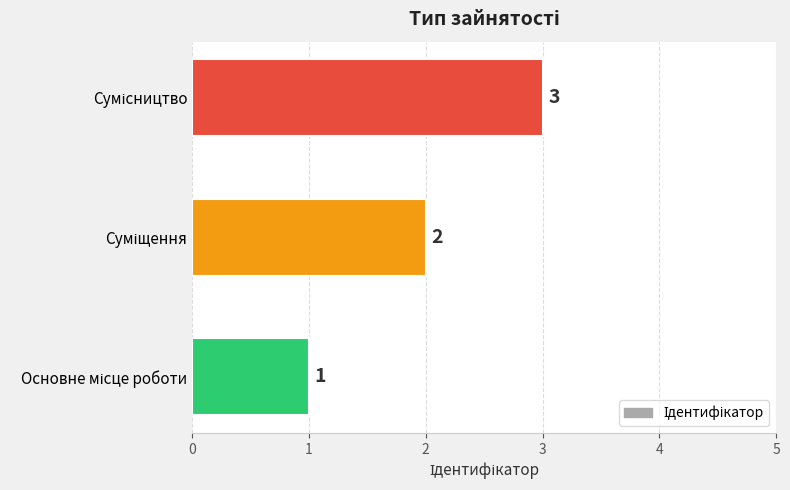

What is the maximum value shown in the chart?

3